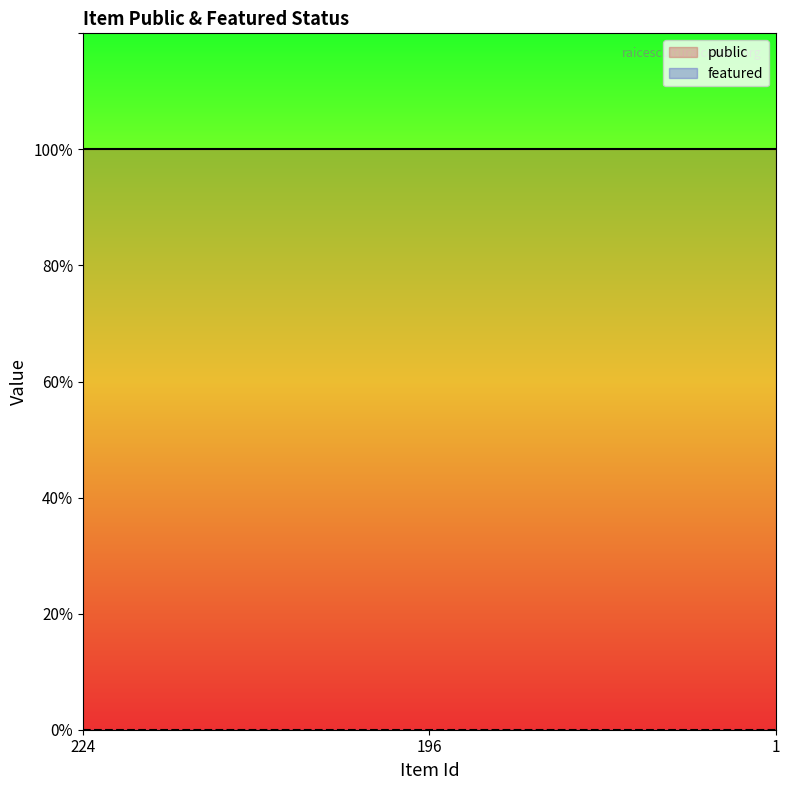

Which series changed the most between 224 and 196?

public